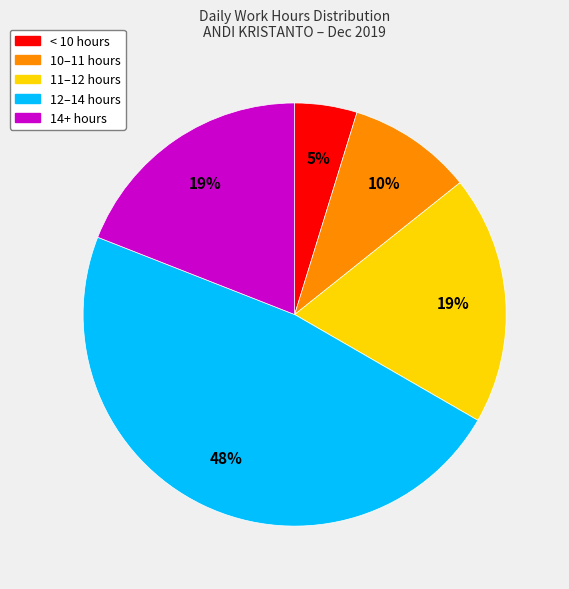

To the nearest percent, what is the difference between the largest and smallest slice percentages?

43%